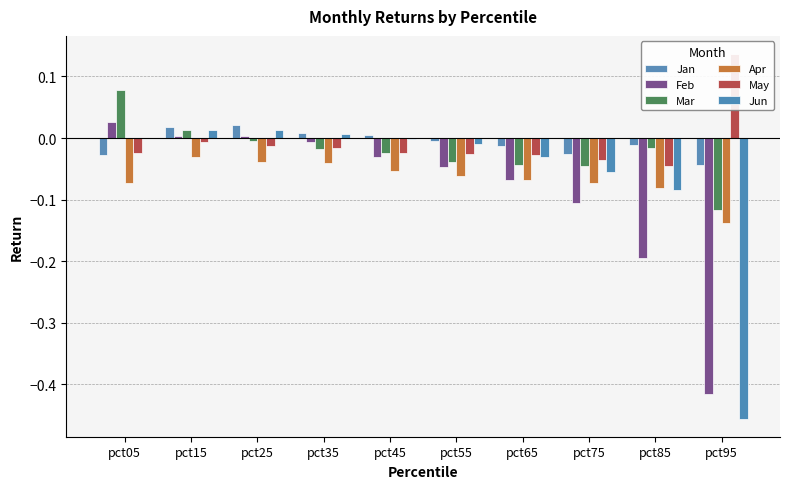

How many positive values does the Mar series have?

2